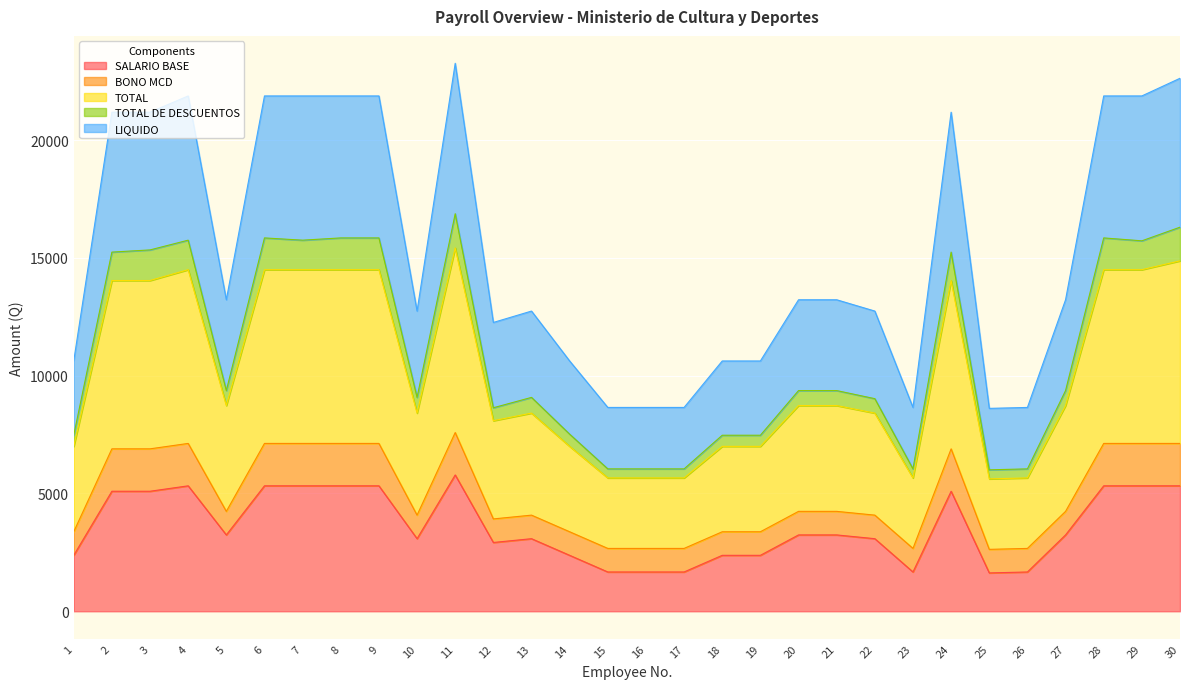

The value of TOTAL at 27 is 23172.9. True or false?

False